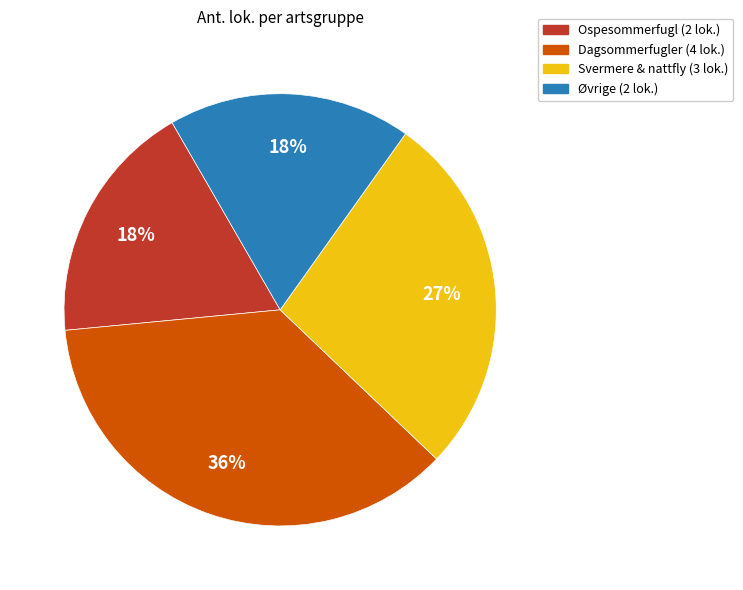

To the nearest percent, what percentage of the pie is Svermere & nattfly (3 lok.)?

27%